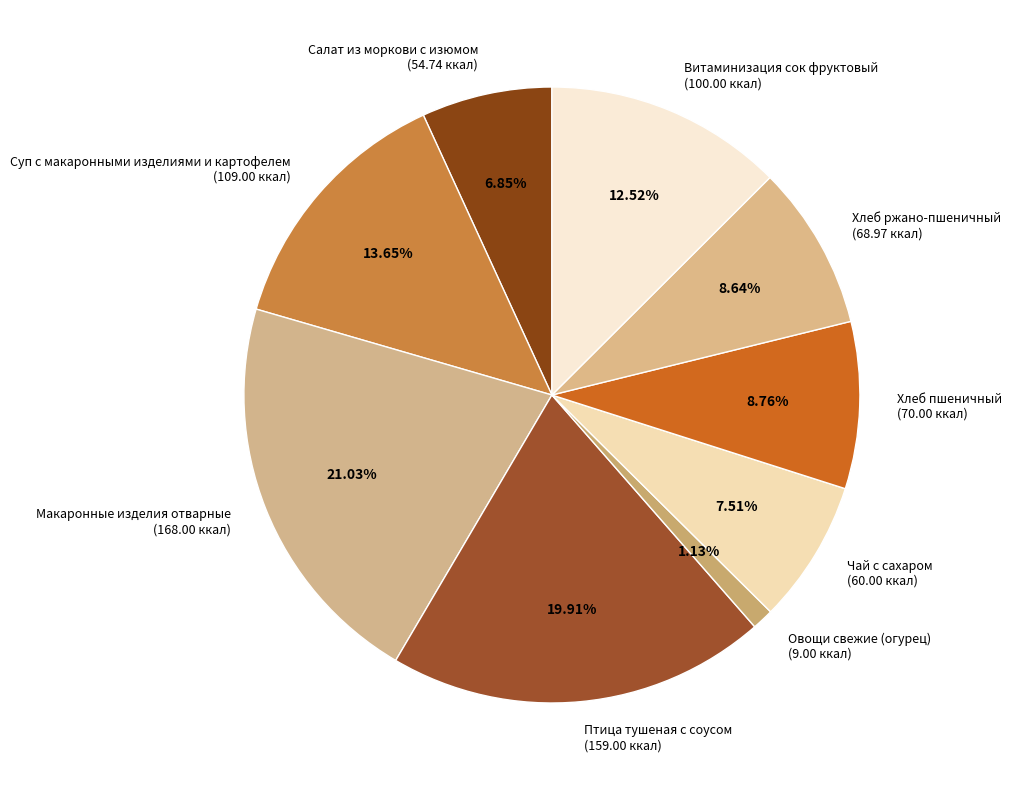

To the nearest percent, what portion does Суп с макаронными изделиями и картофелем represent?

14%